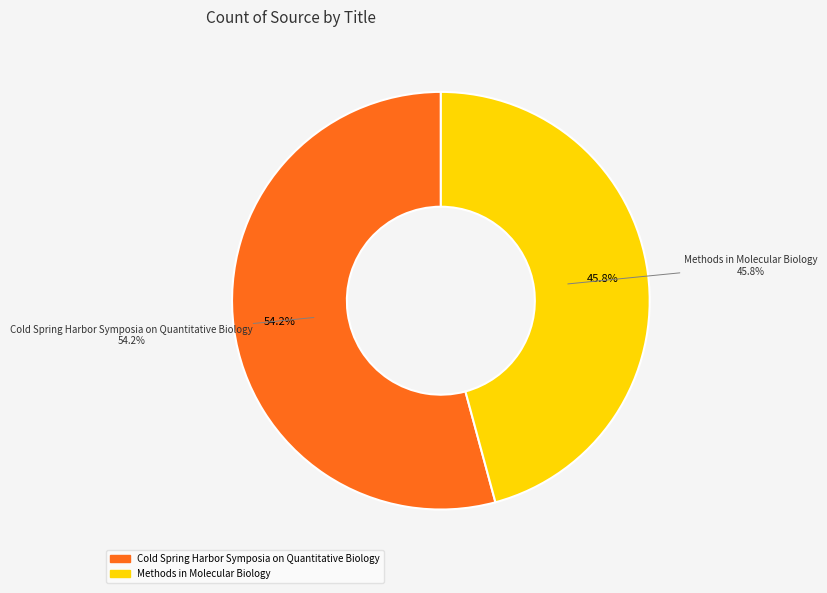

Does Cold Spring Harbor Symposia on Quantitative Biology represent more than half of the total?

Yes